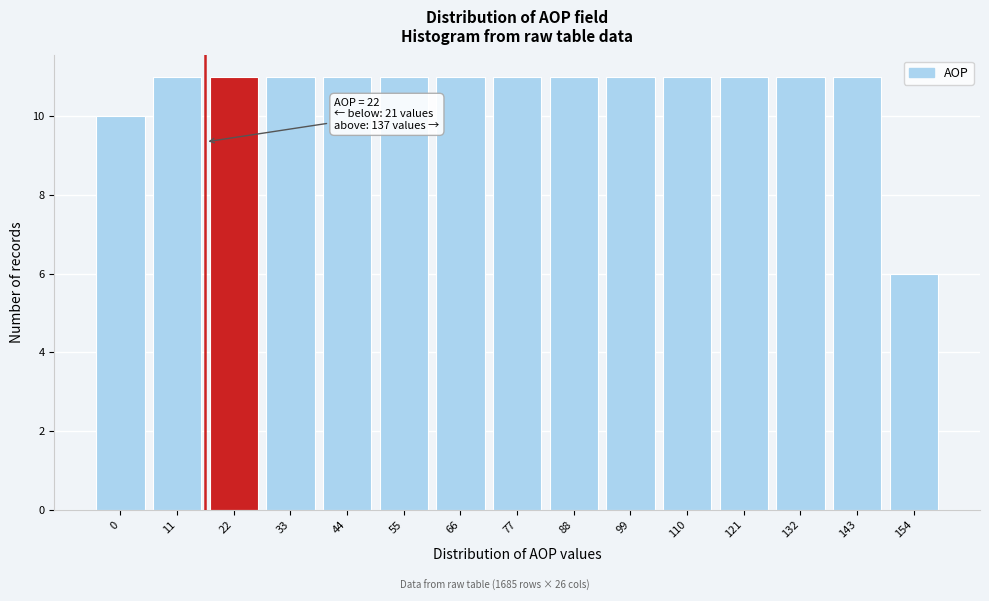

Reading left to right, transcribe all the data shown in this chart.

10	11	11	11	11	11	11	11	11	11	11	11	11	11	6